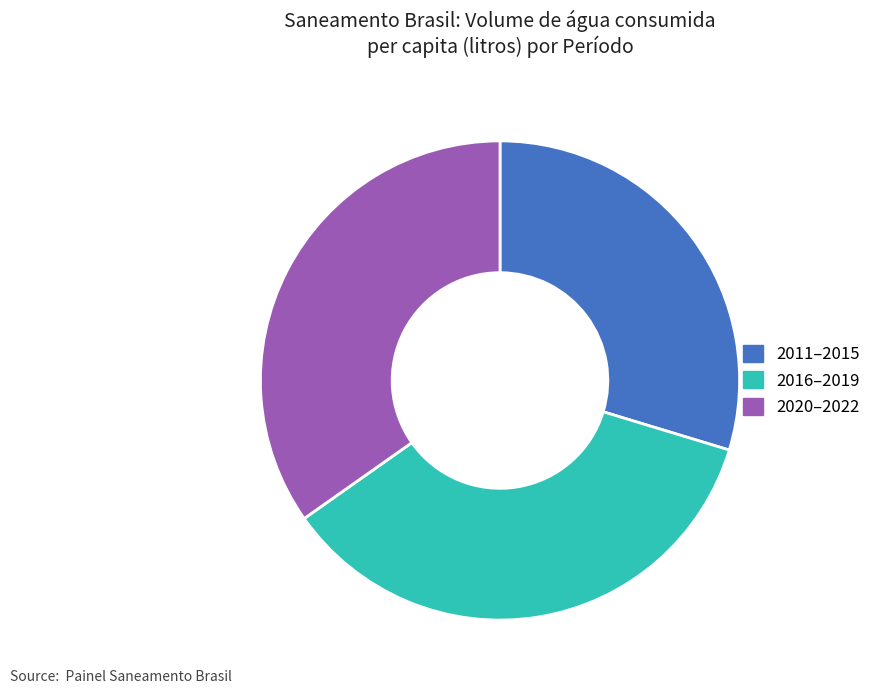

What is the smallest slice in the pie chart?

2011–2015